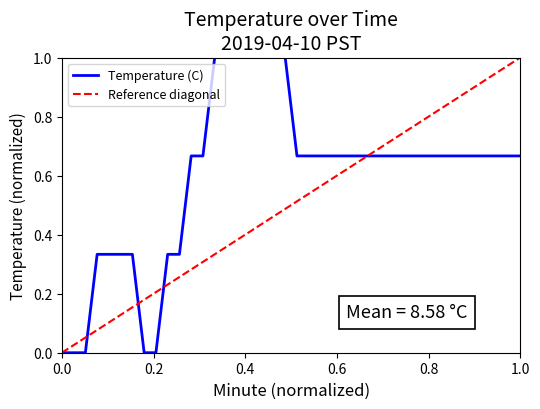

What is the maximum value shown in the chart?

1.0